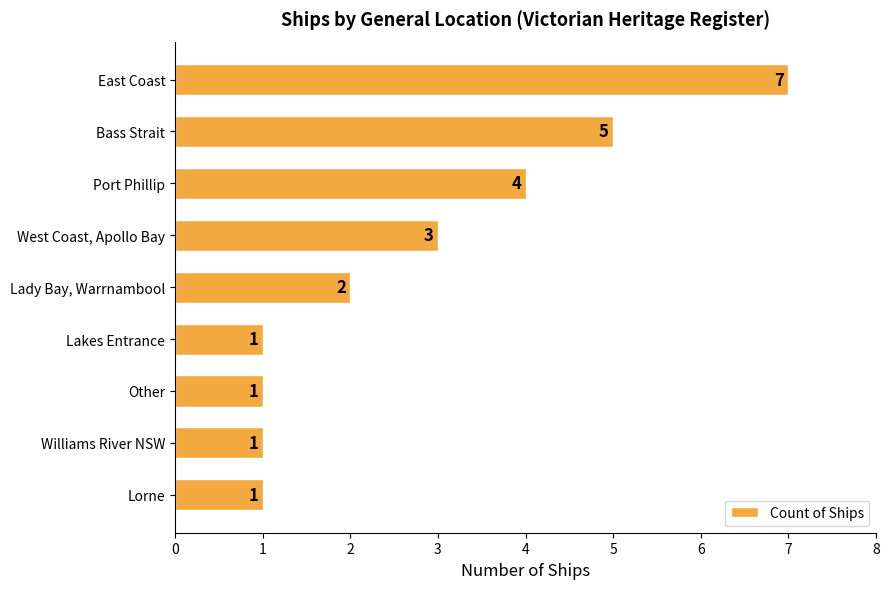

Between East Coast and Lady Bay, Warrnambool, which is larger?

East Coast